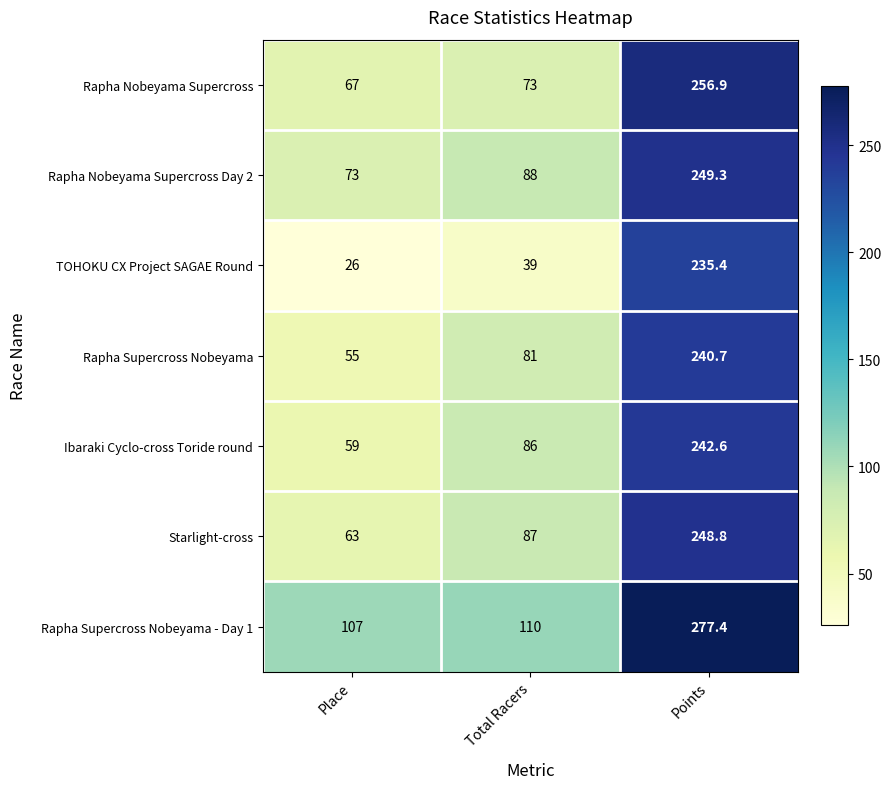

Which series has the largest total across all categories?

Rapha Supercross Nobeyama - Day 1